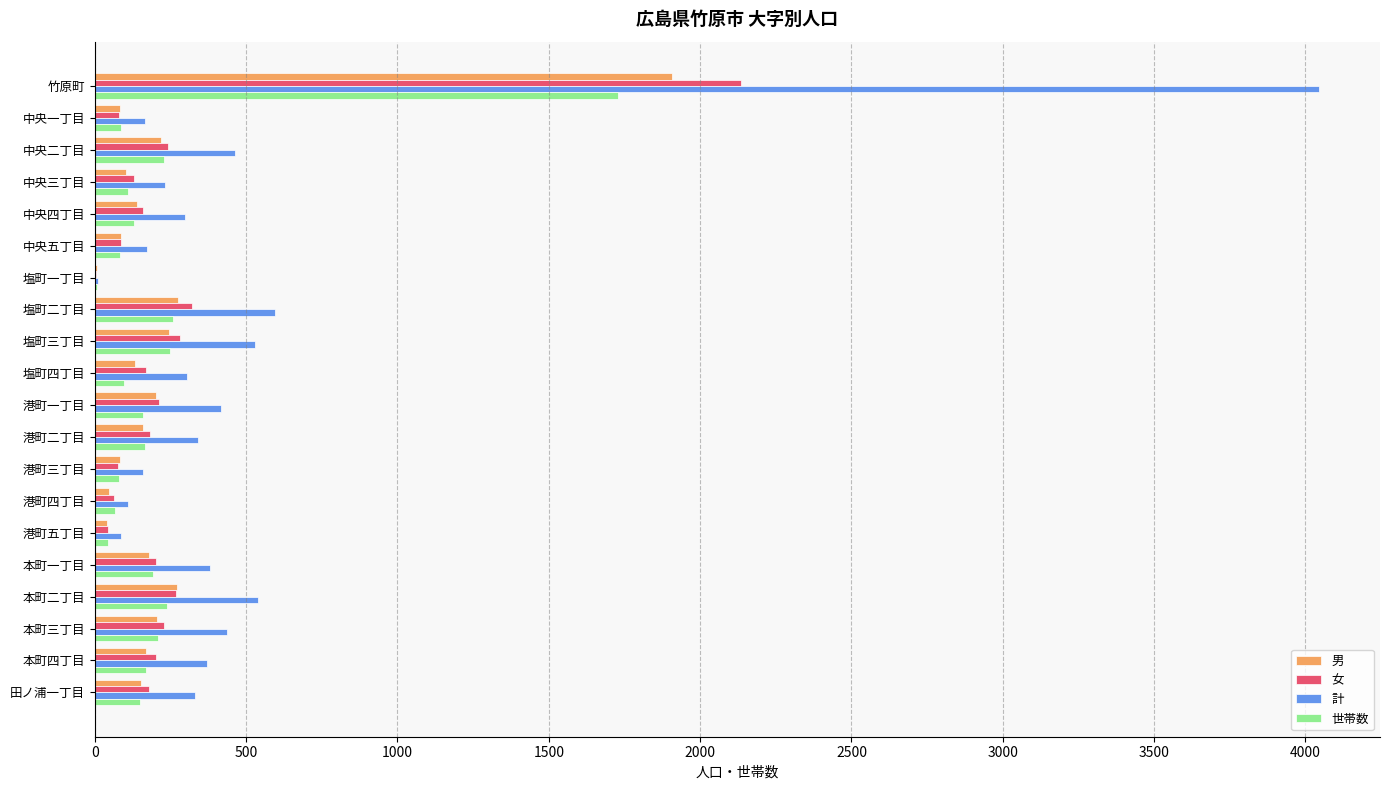

Which series changed the most between 塩町一丁目 and 本町四丁目?

計